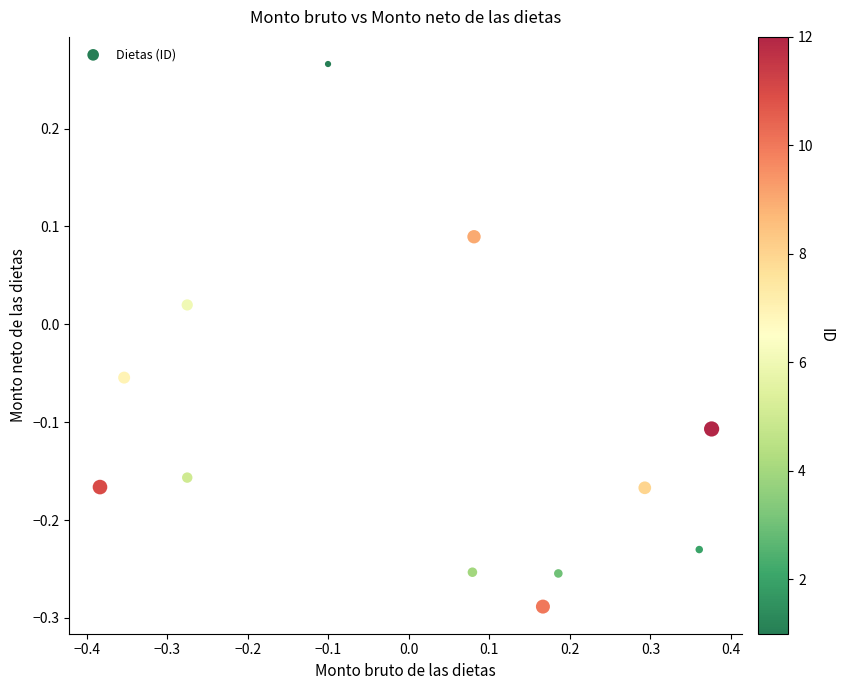

What is the range of Y values (max minus min)?

0.6